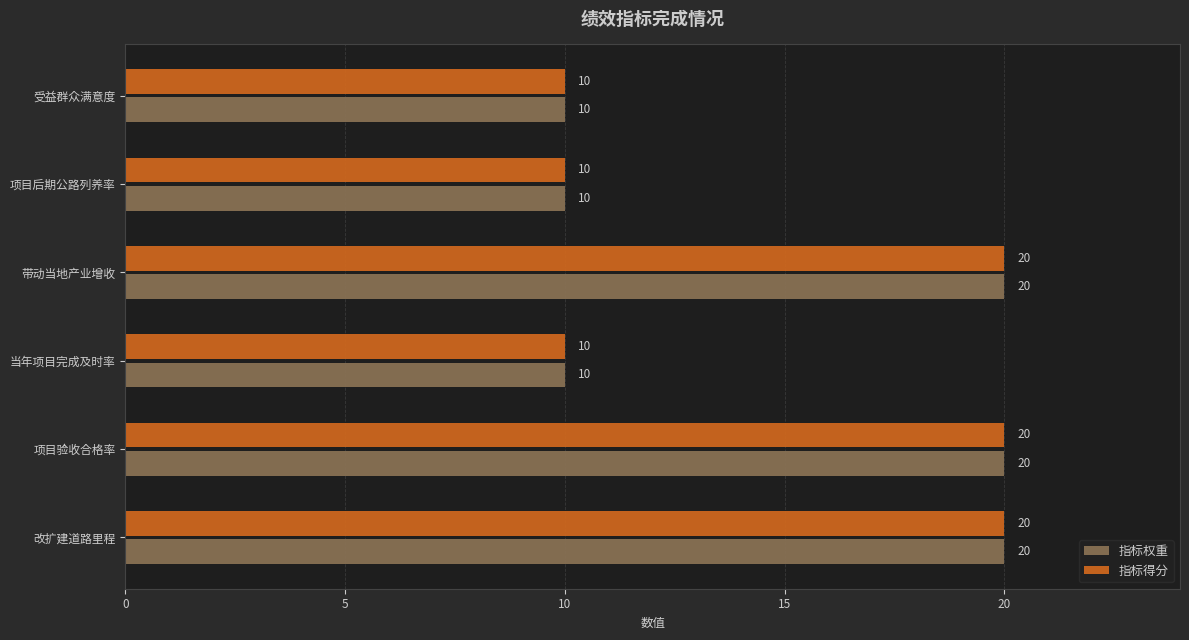

True or false: 指标得分 has a value of 10 at 受益群众满意度.

True